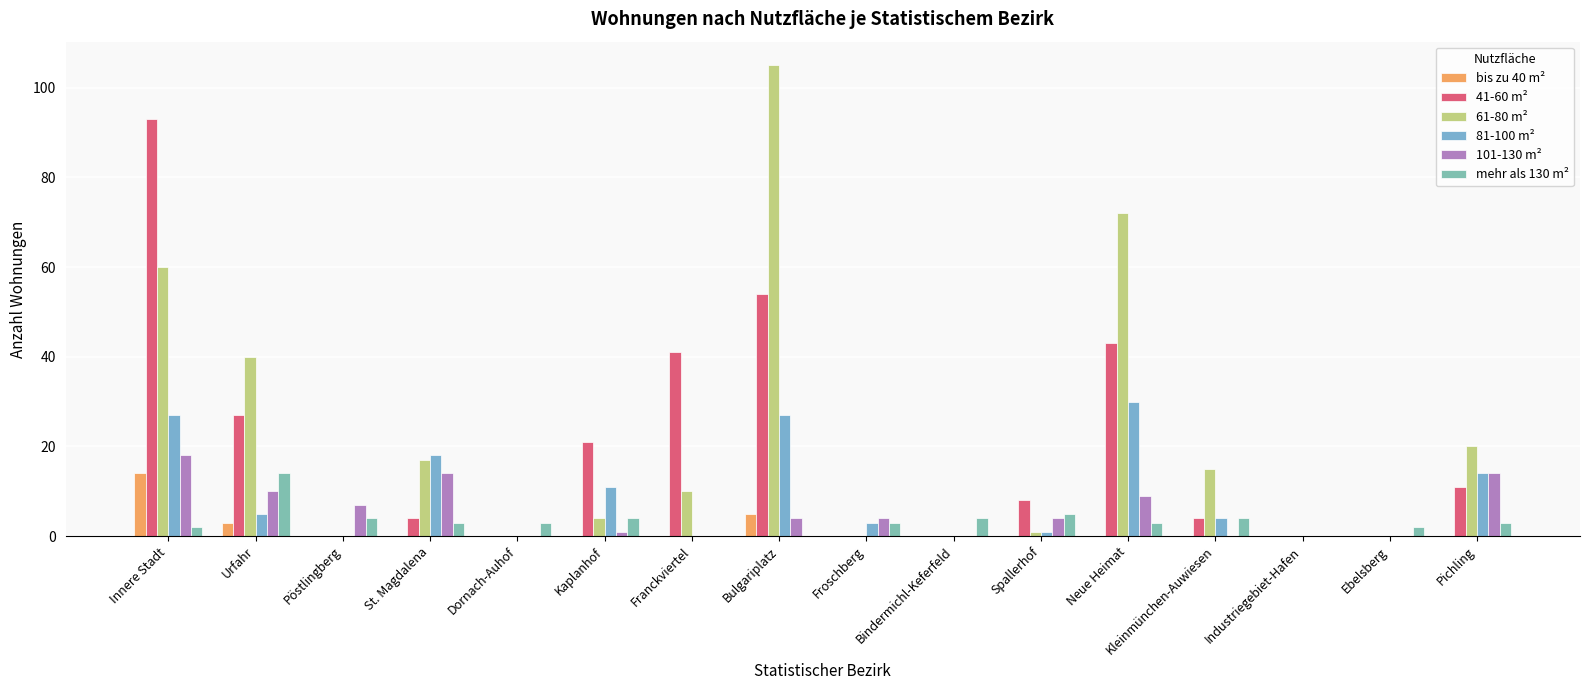

What is the label of the 8th bar from the left?

Bulgariplatz